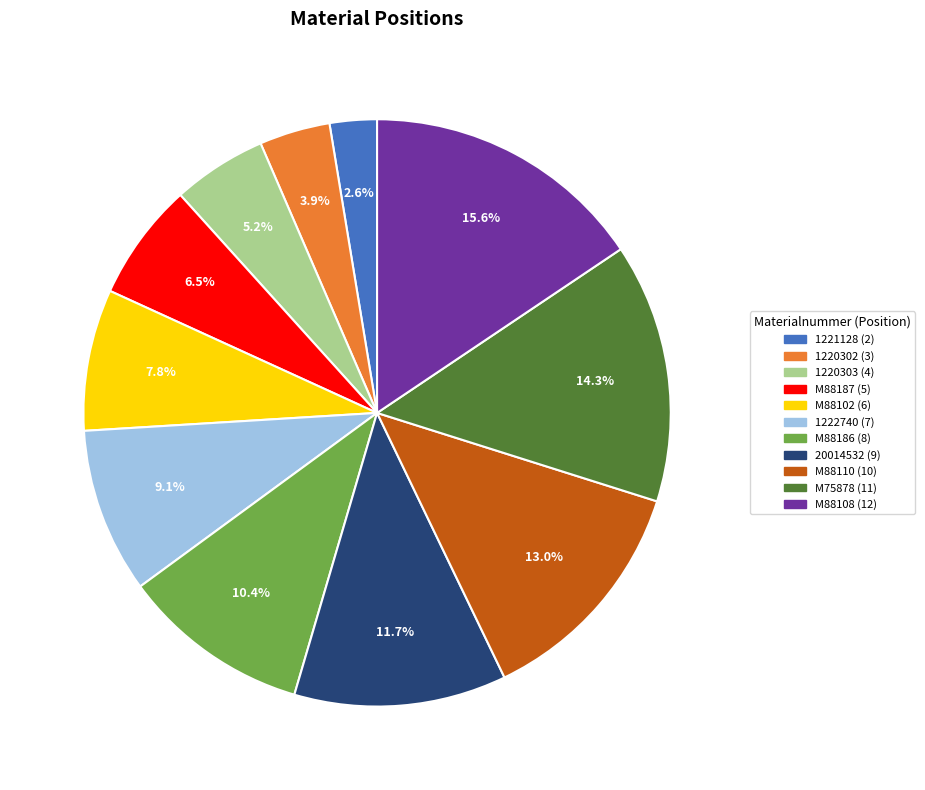

How many segments does this pie chart have?

11